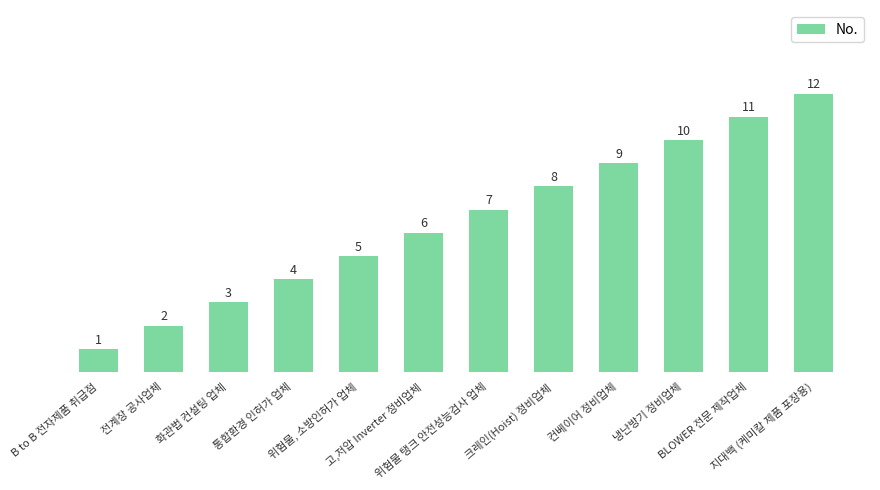

Which label corresponds to the smallest value in the chart?

B to B 전자제품 취급점